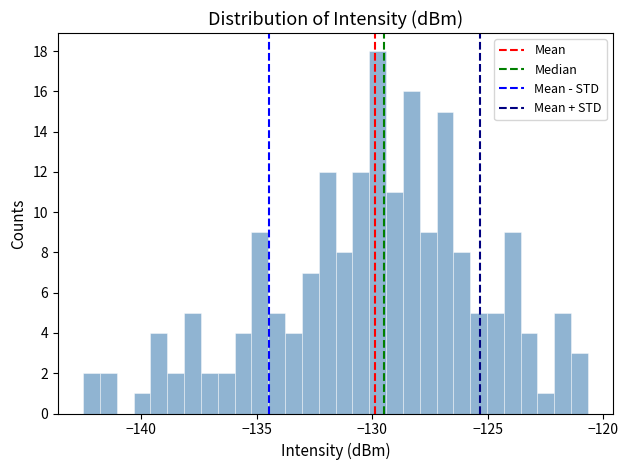

Around what value on the x-axis is the tallest bar? Give the approximate position of its centre, as read against the axis.

-130.0